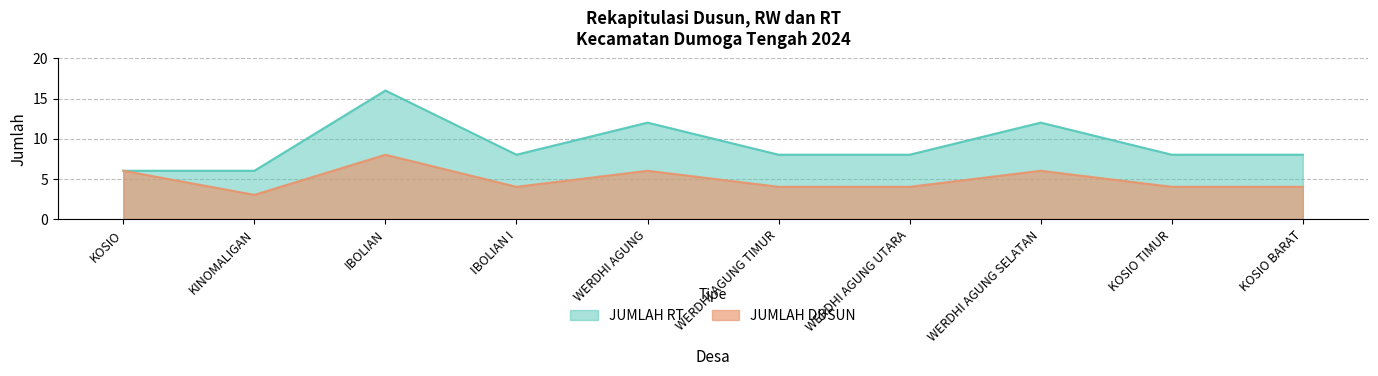

What is the difference between the highest and lowest values at KOSIO BARAT?

4